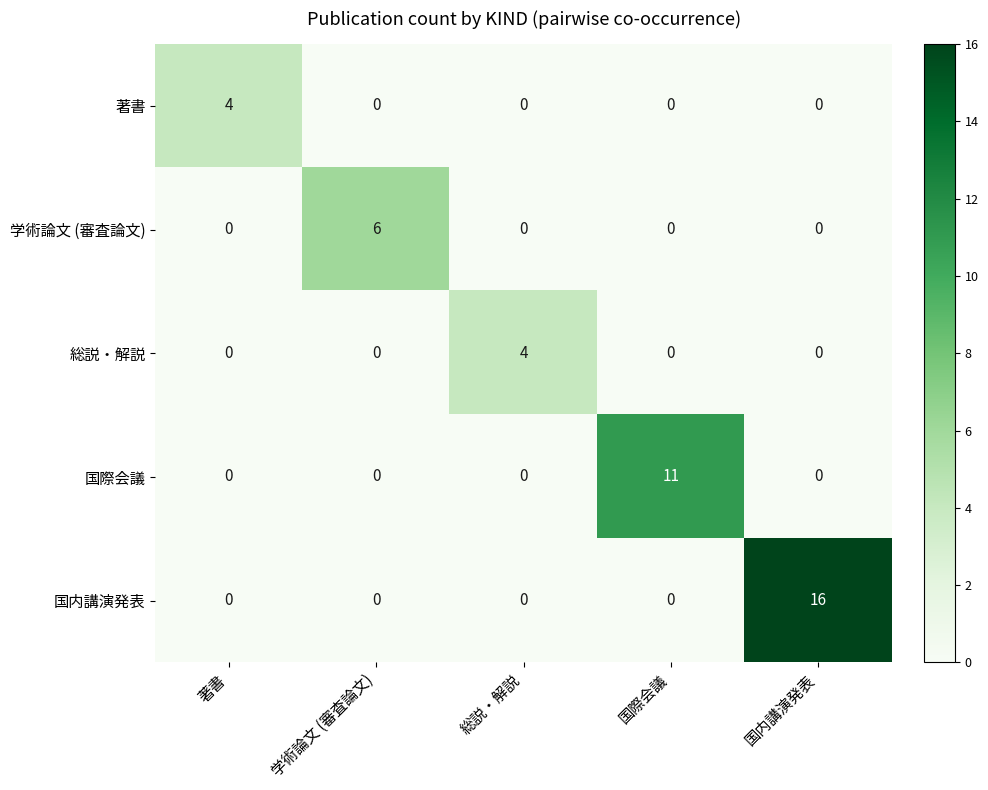

What is the maximum value for 国際会議?

11